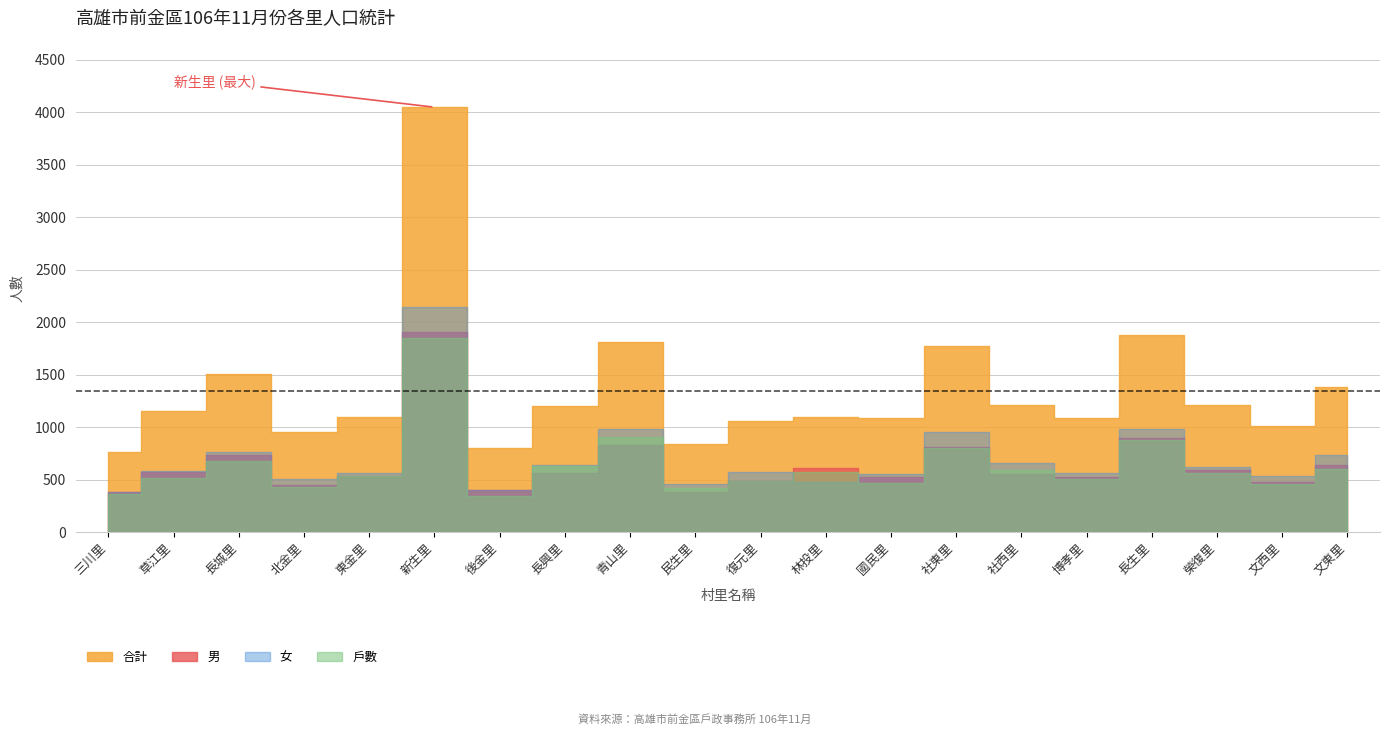

What is the minimum value for 男?

379